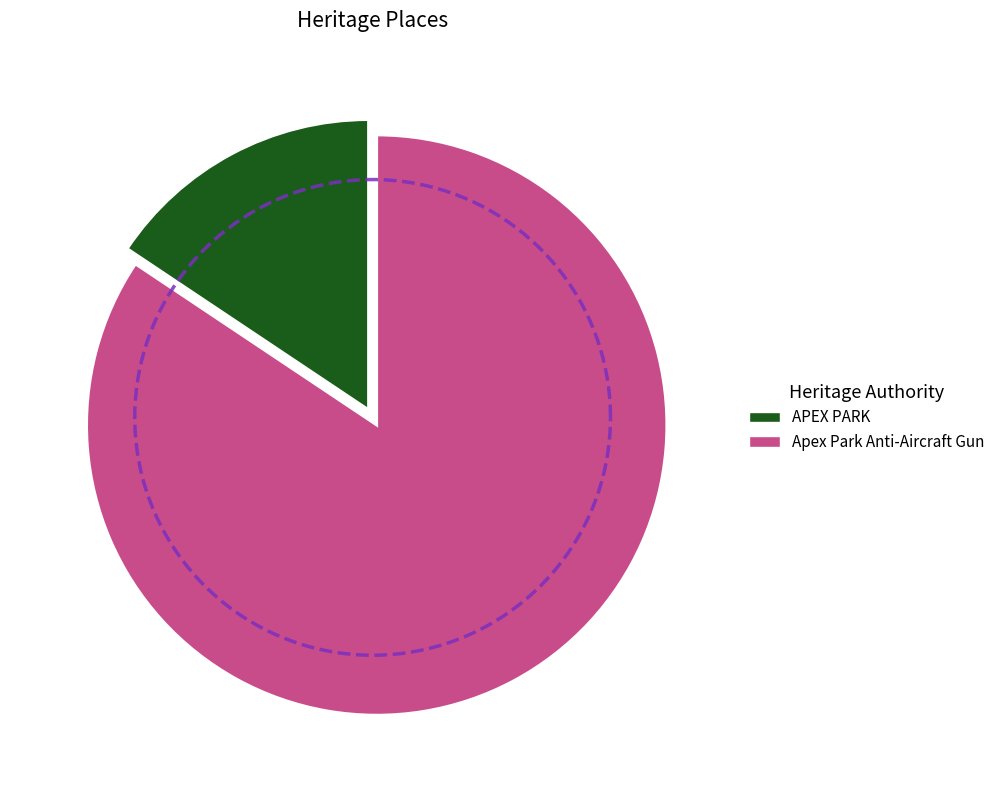

Which has a higher value, Apex Park Anti-Aircraft Gun or APEX PARK?

Apex Park Anti-Aircraft Gun